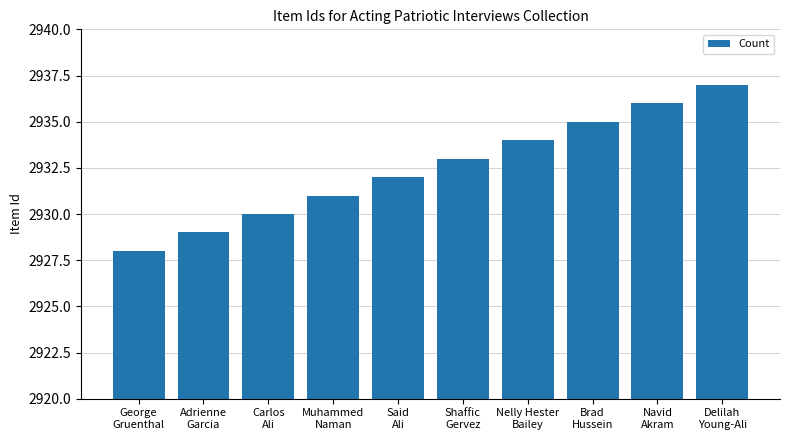

What position from the left is Shaffic
Gervez?

6